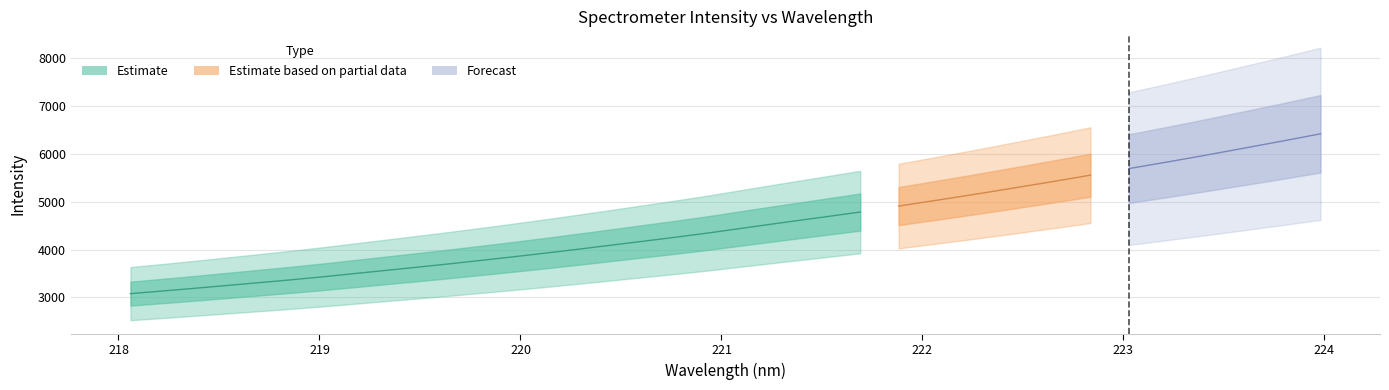

What are all the series names shown in the legend?

Estimate, Estimate based on partial data, Forecast